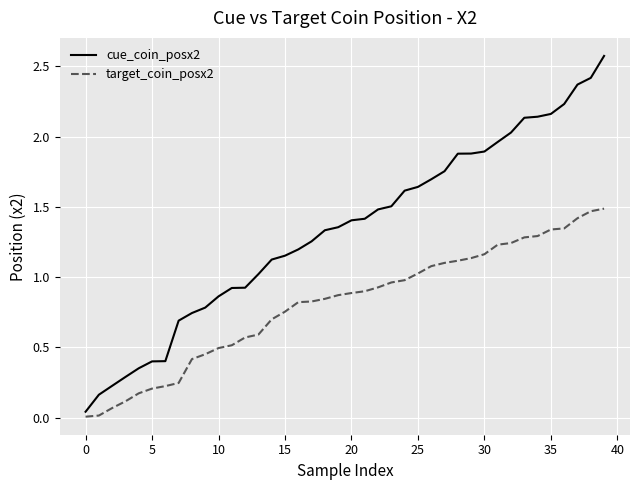

What is the maximum value for cue_coin_posx2?

2.6